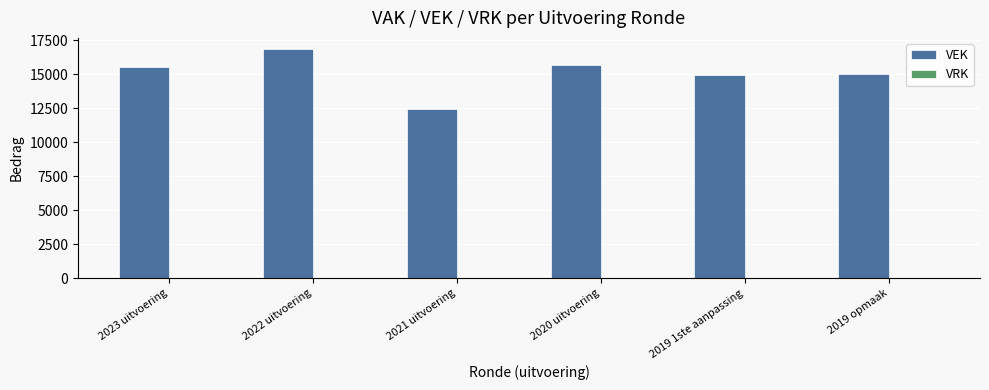

How many bars are there in total?

6